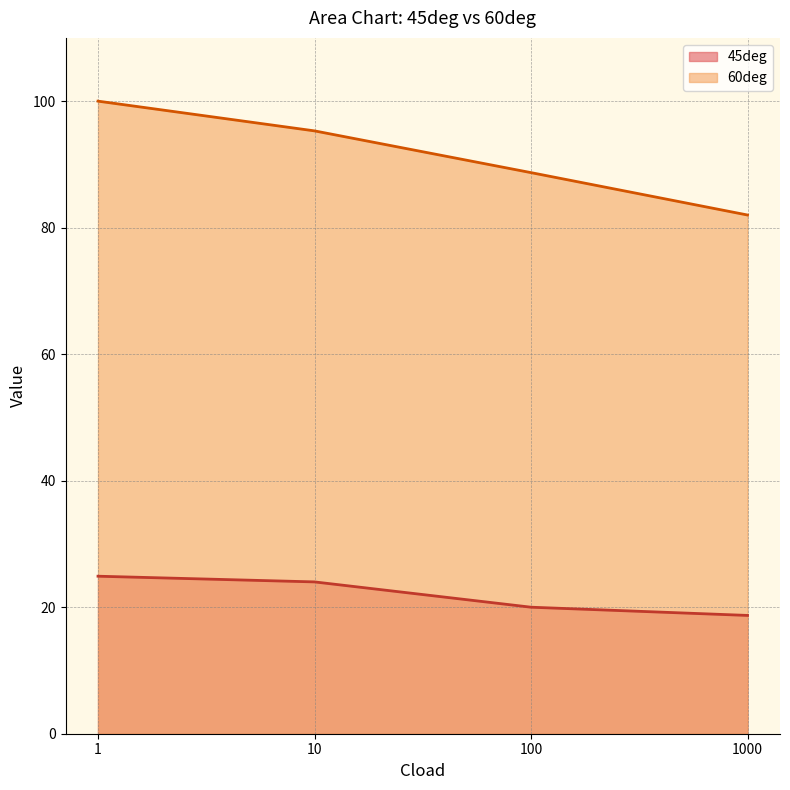

What are all the series names shown in the legend?

45deg, 60deg